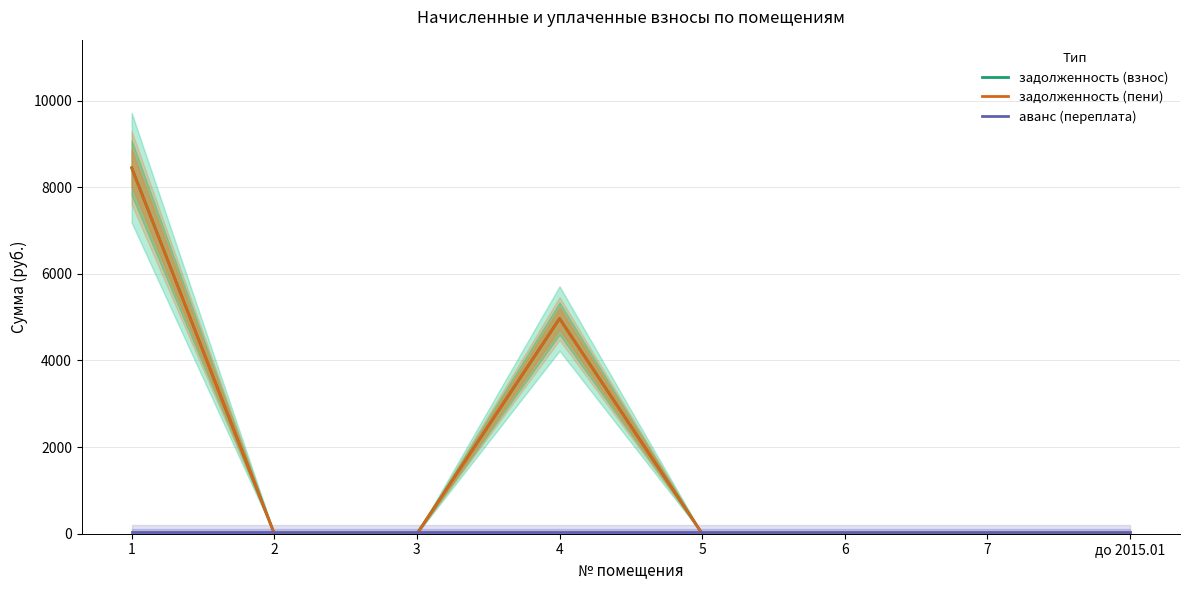

Is it true that задолженность (взнос) equals 4967.0 at 4?

True